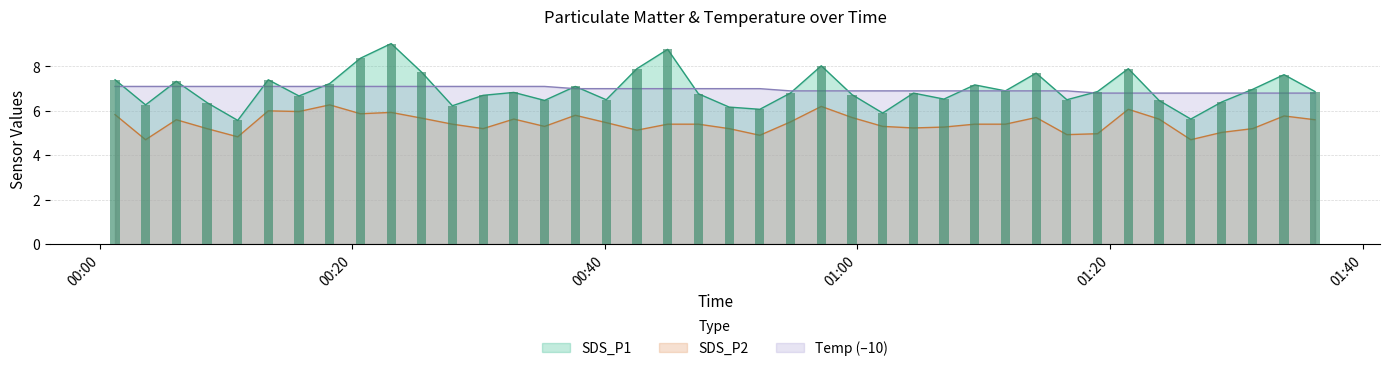

What position from the left is 2021/09/25 00:25:30?

11